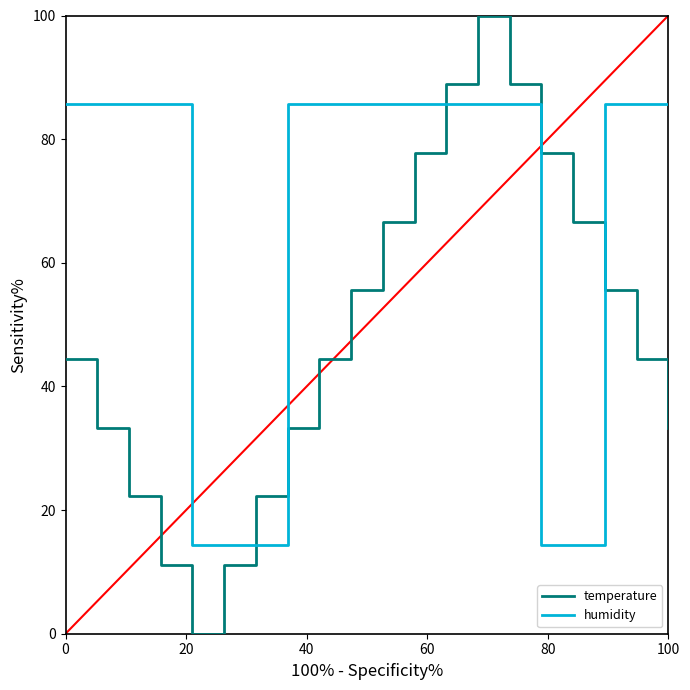

In temperature, how many points are lower than both neighbors (excluding endpoints)?

1